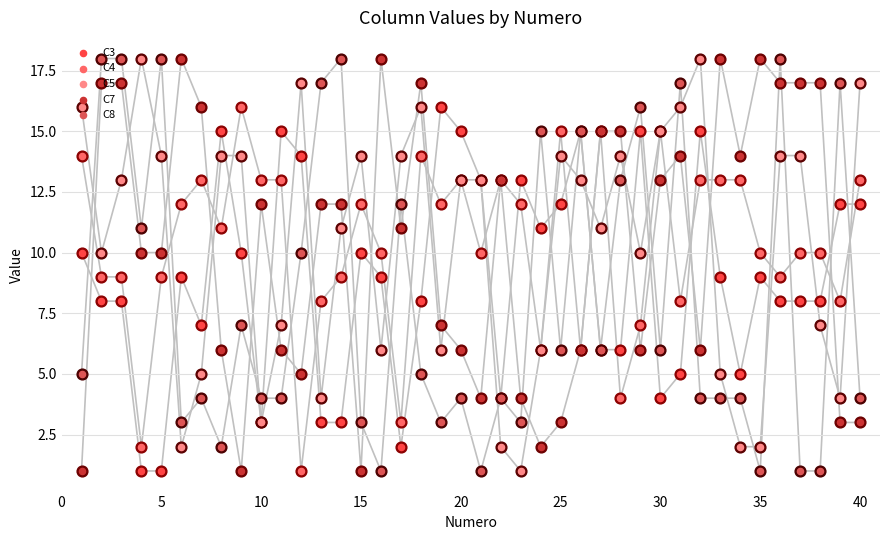

Which series contains the highest Y value?

C5